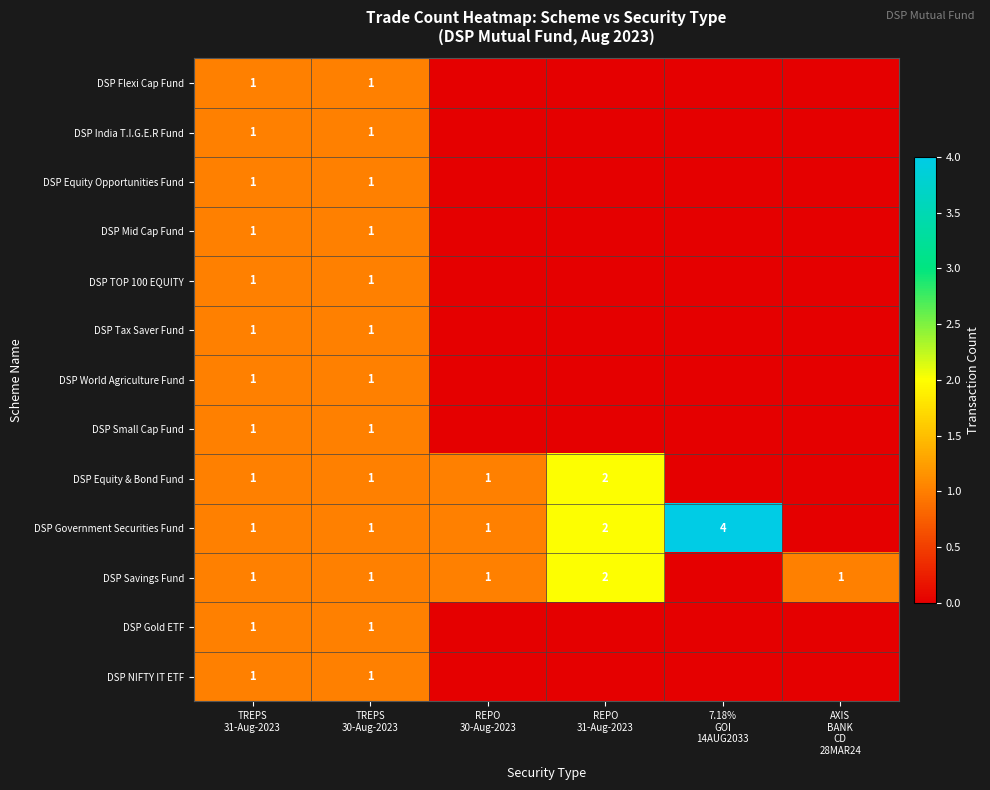

Where is DSP NIFTY IT ETF nearest to the value 0?

REPO 30-Aug-2023